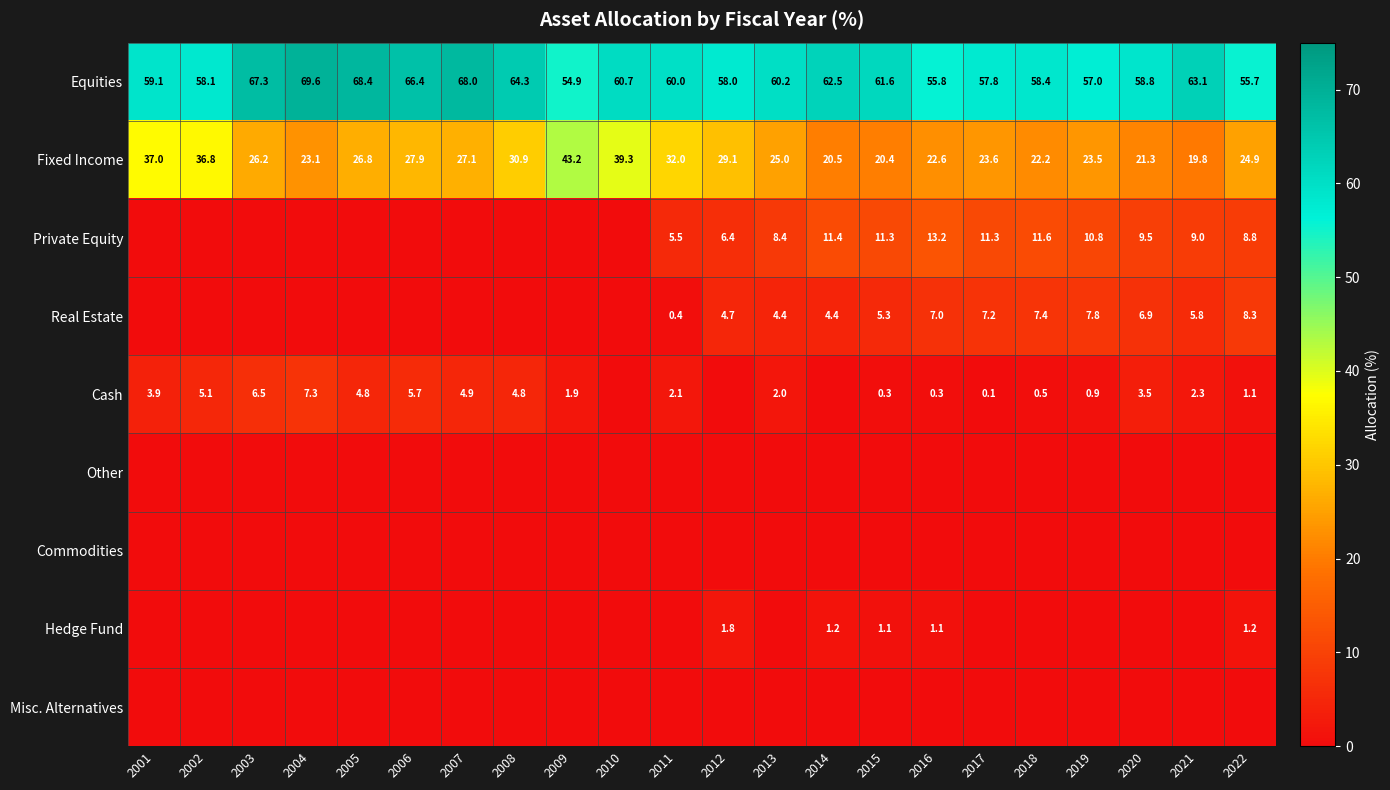

What is the sum of all Equities values?

1345.7